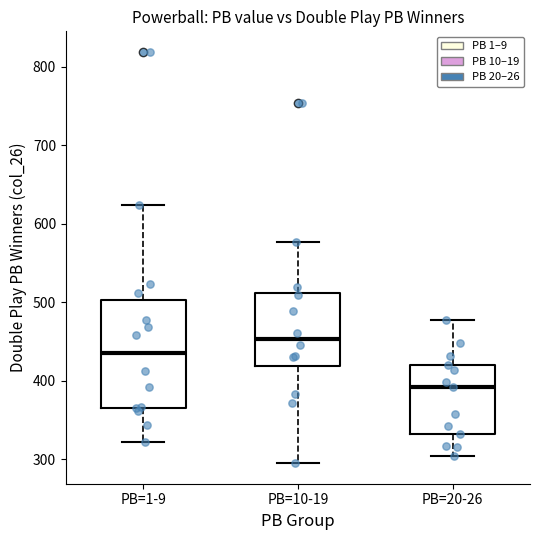

Reading left to right, read every box against the y-axis: the position of its median line, the range the box covers, and the ends of its whiskers. The values are not printed on the chart, so give them approximately, as read against the axis.

PB=1-9: median 440, box 370 to 500, whiskers 320 to 620
PB=10-19: median 450, box 420 to 510, whiskers 300 to 580
PB=20-26: median 390, box 330 to 420, whiskers 300 to 480